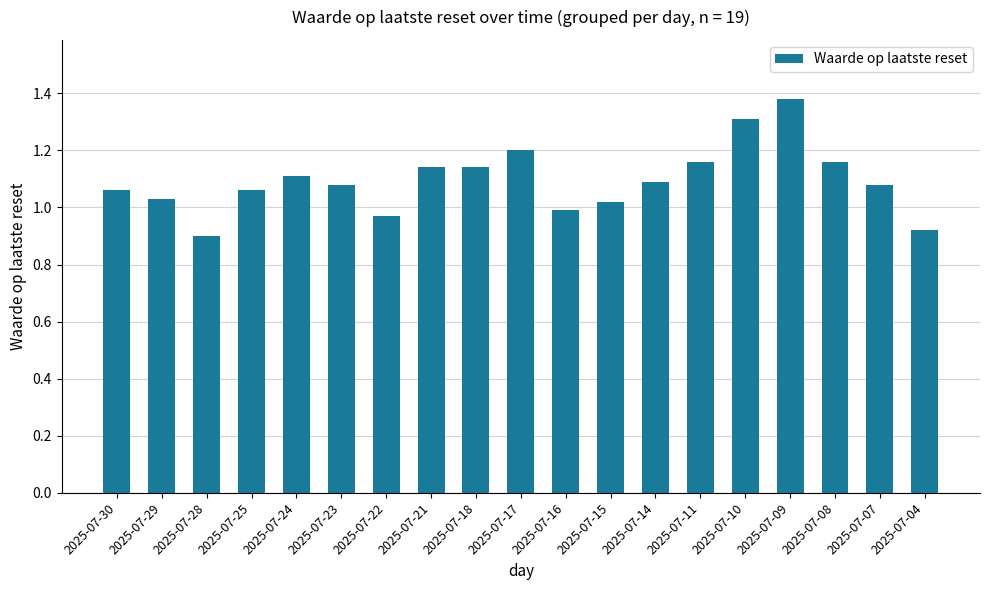

The value at 2025-07-23 is 1.1. True or false?

True